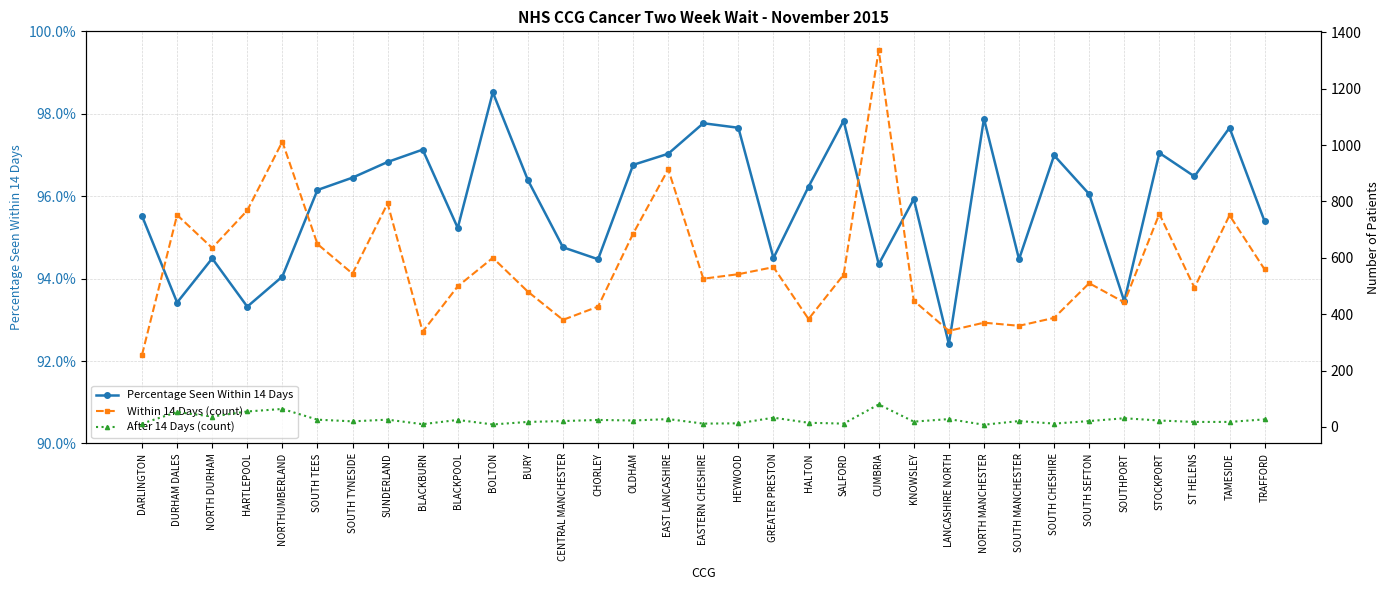

How many lines are shown in the chart?

3